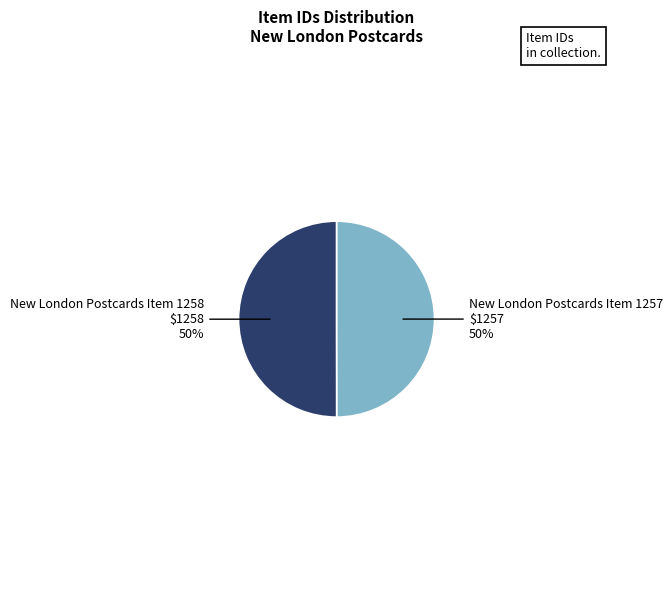

Approximately how many times larger is the value at New London Postcards Item 1258 compared to New London Postcards Item 1257?

1.0